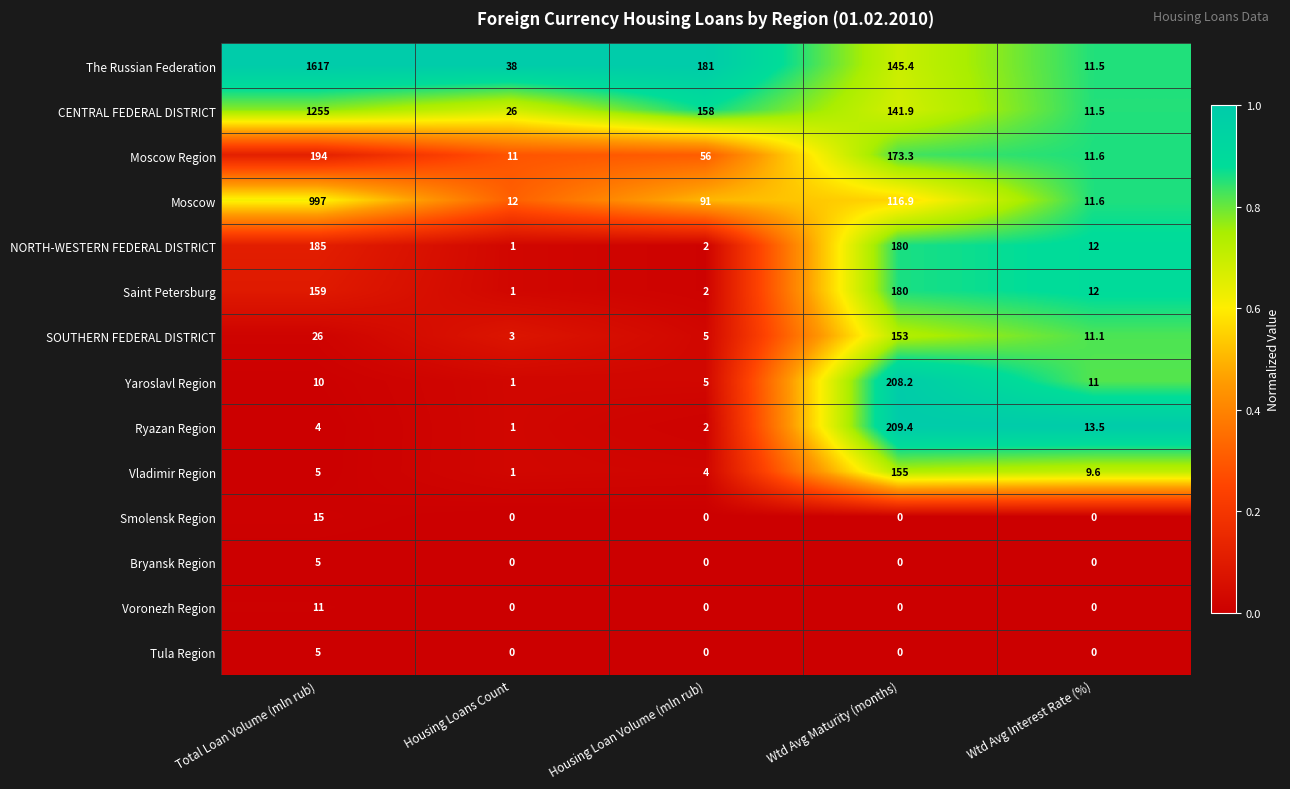

Which series has the largest total across all categories?

The Russian Federation